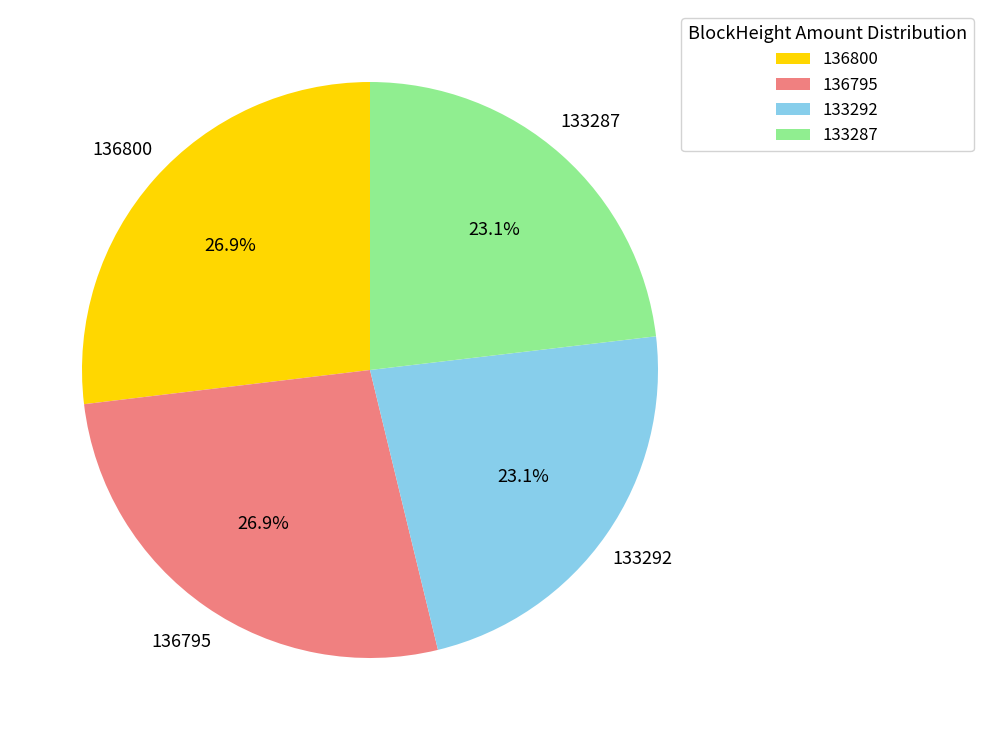

Approximately how many times larger is the value at 136795 compared to 136800?

1.0